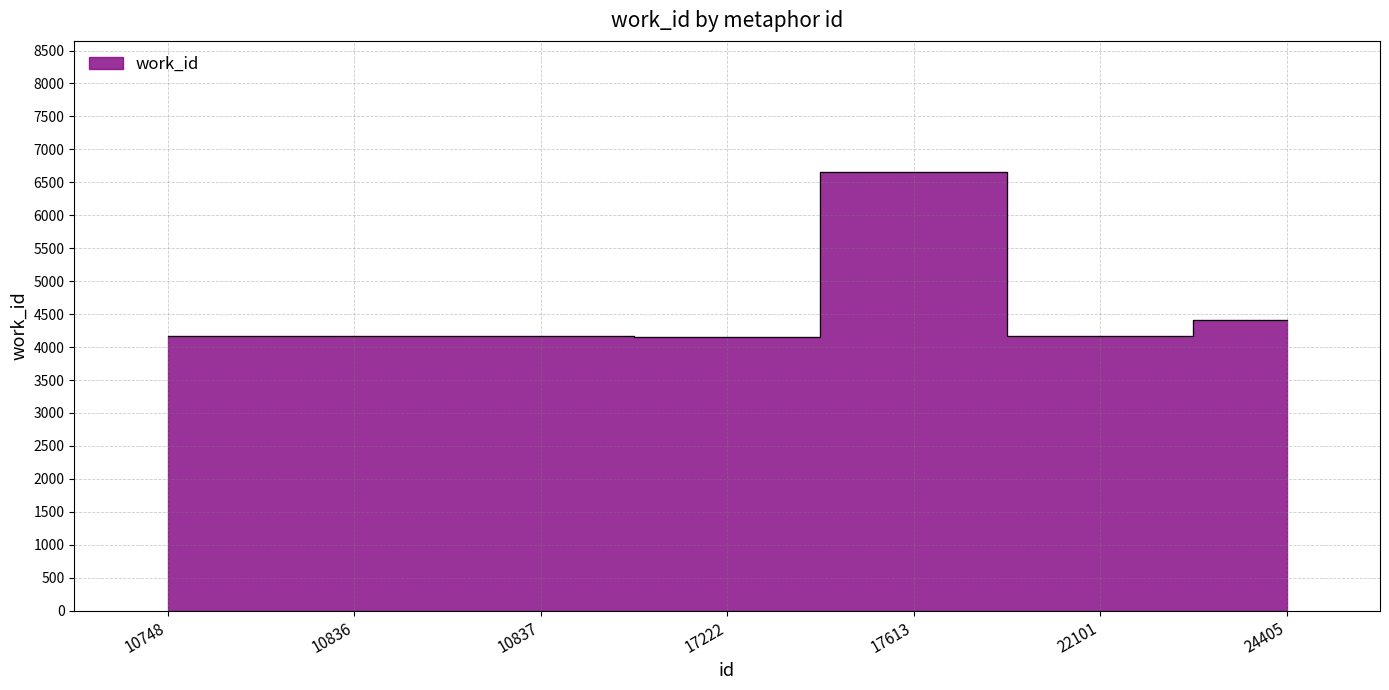

Which has a higher value, 24405 or 17613?

17613